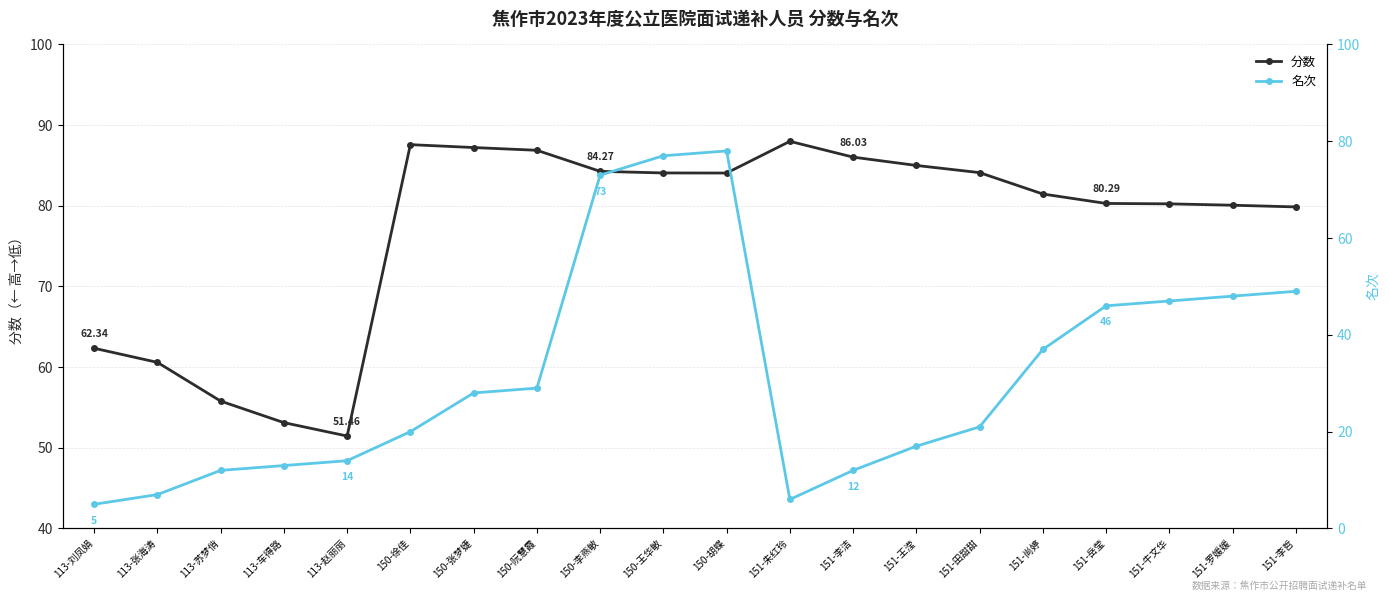

At which label does 名次 first exceed 28?

150-阮慧霞